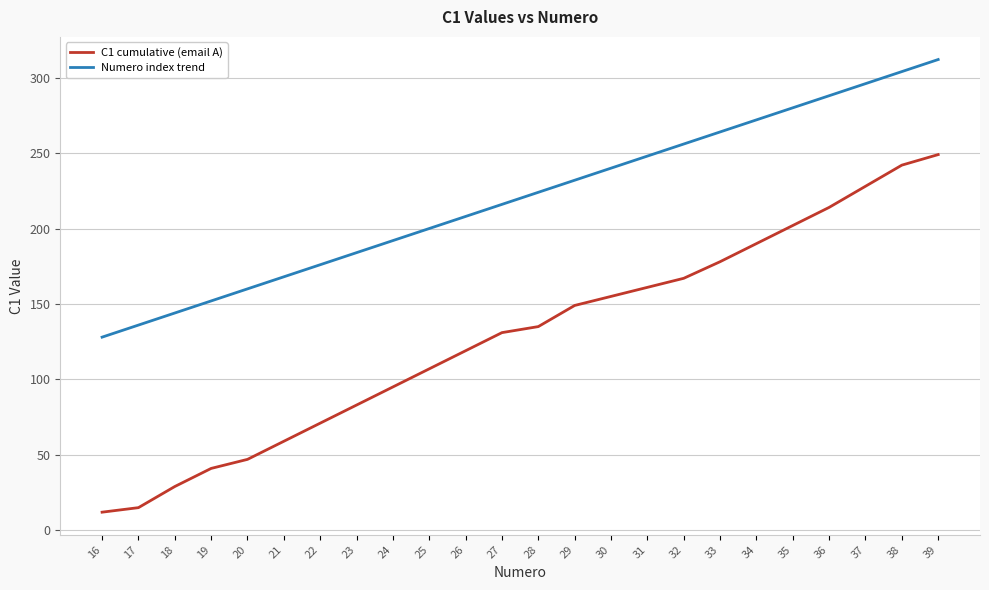

What are all the series names shown in the legend?

C1 cumulative (email A), Numero index trend